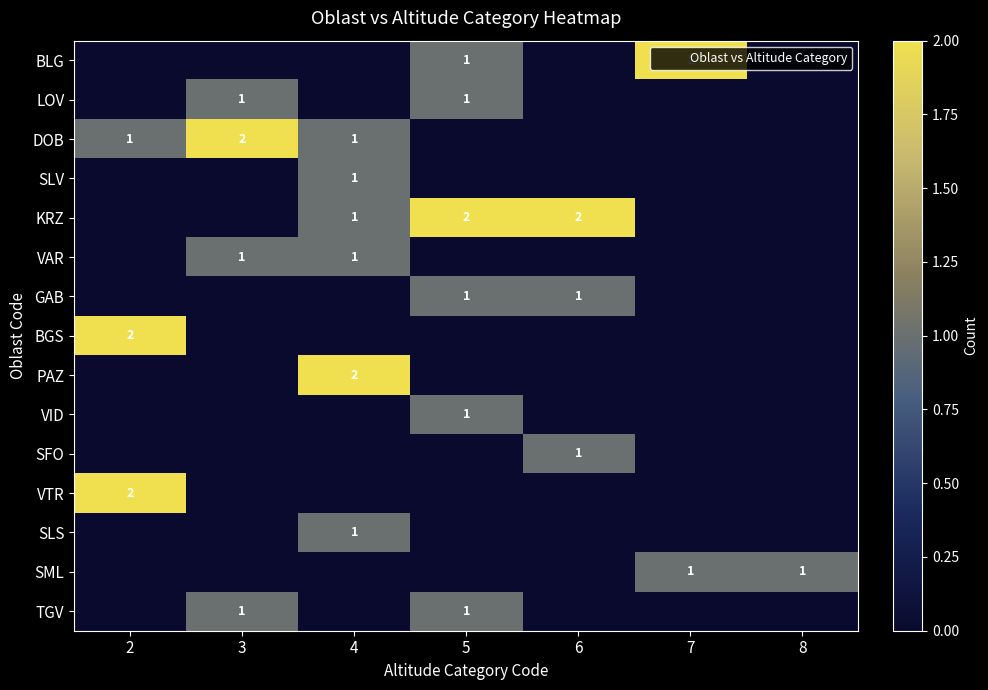

Is the value of KRZ at 4 greater than the value of GAB at 4?

Yes